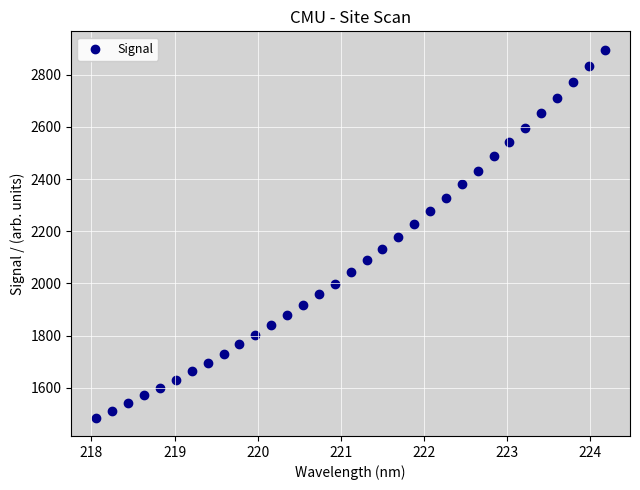

What is the range of X values (max minus min)?

6.1